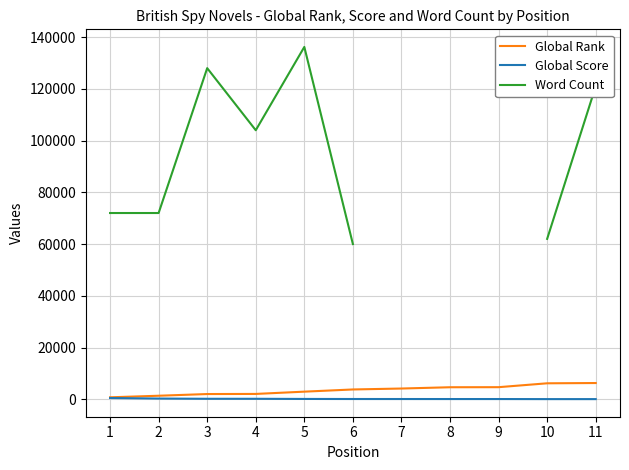

Where is the first local maximum for Word Count?

3